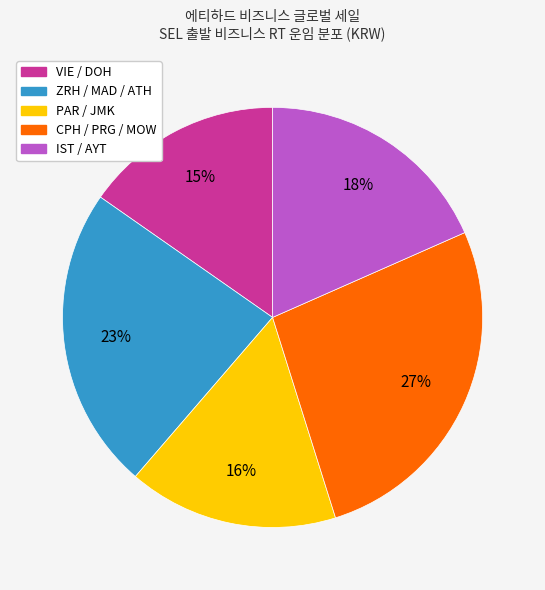

Does any single category account for the majority?

No